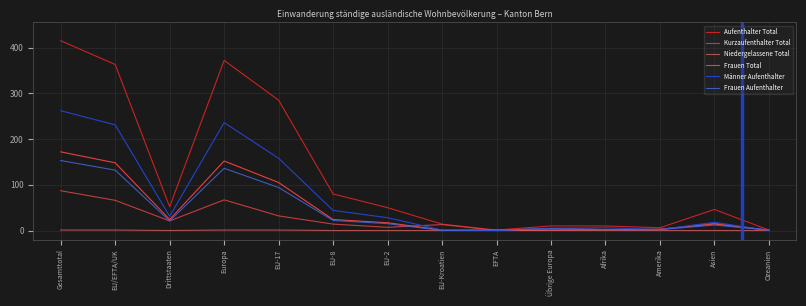

The value of Frauen Total at EFTA is 1. True or false?

True